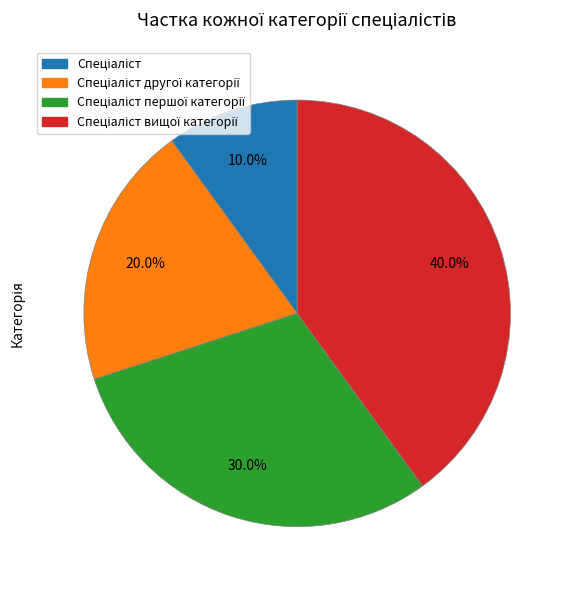

Is there a majority slice in this chart?

No